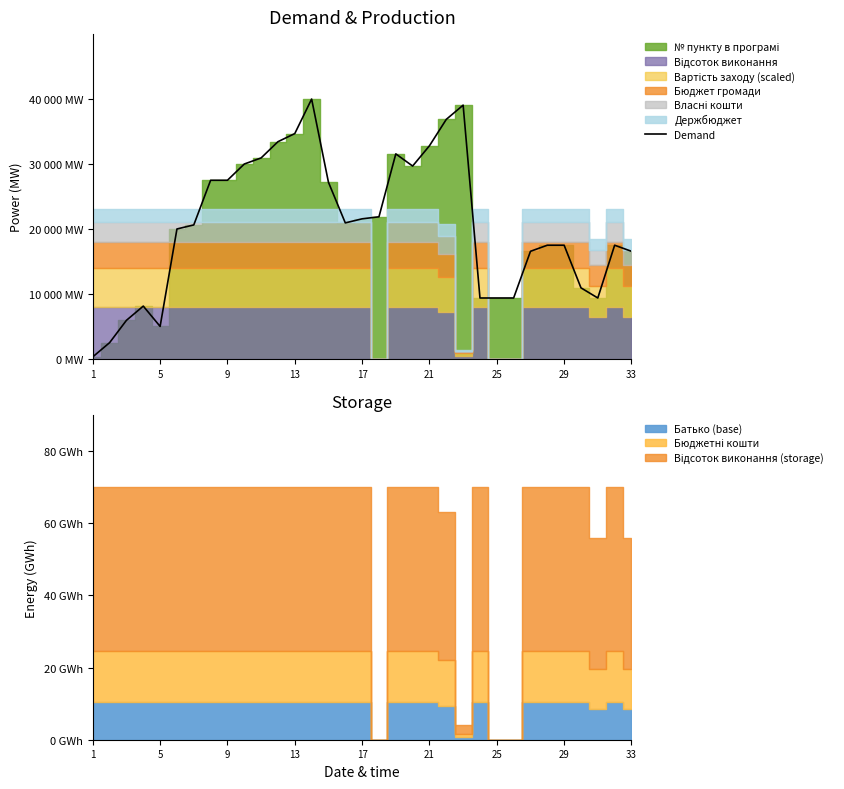

What is the sum of all values?

682187.5